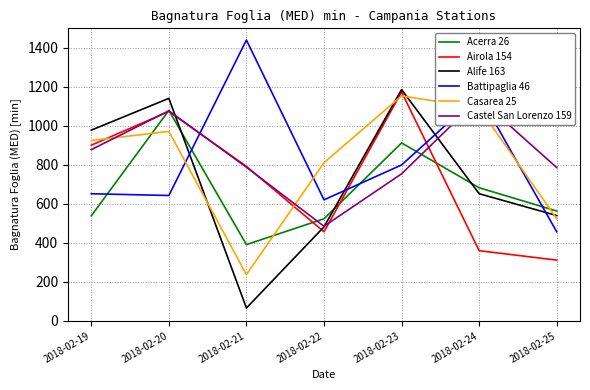

Is the value of Battipaglia 46 at 2018-02-23 greater than the value of Castel San Lorenzo 159 at 2018-02-19?

No